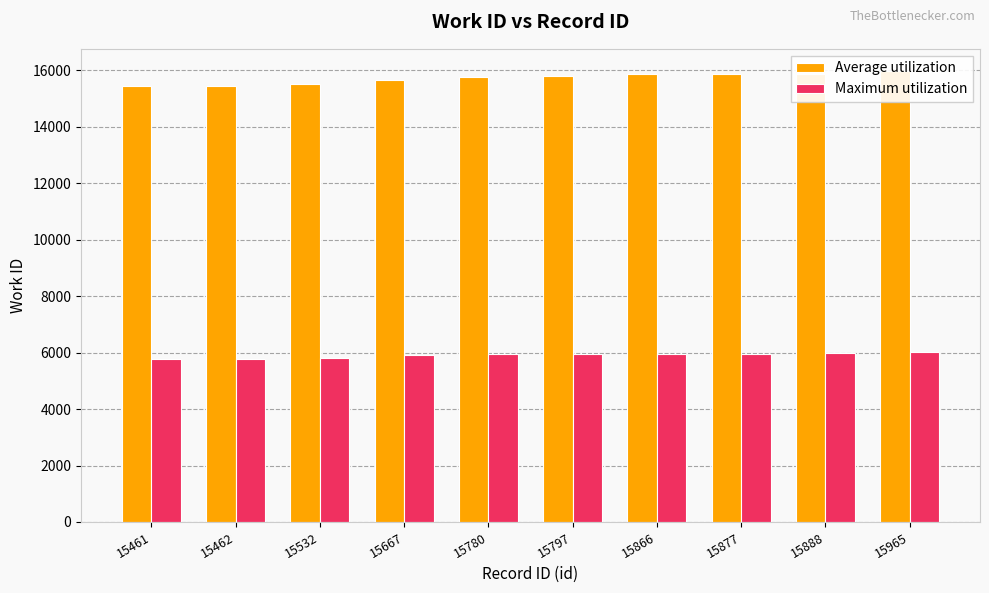

Which series has the largest range (max minus min)?

Average utilization